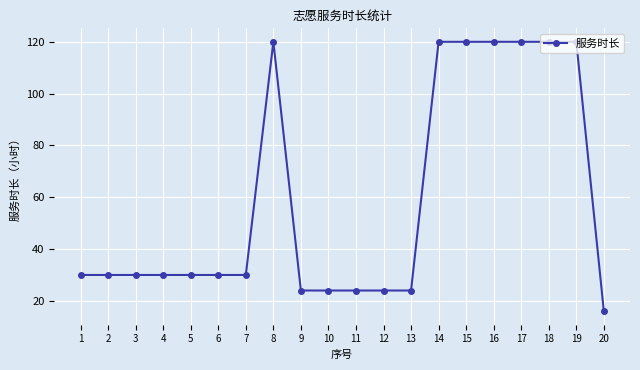

What is the sum of all values?

1186